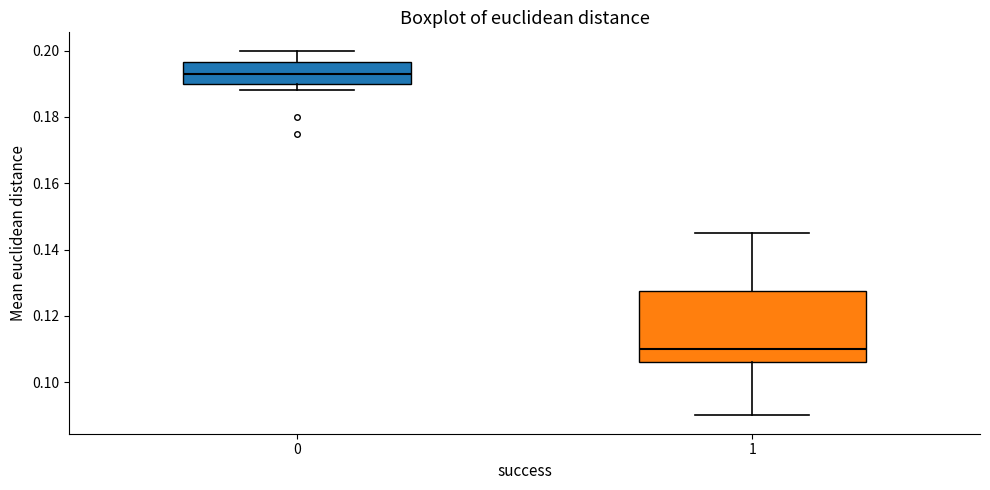

Which box is the tallest, from its lower edge to its upper edge?

1